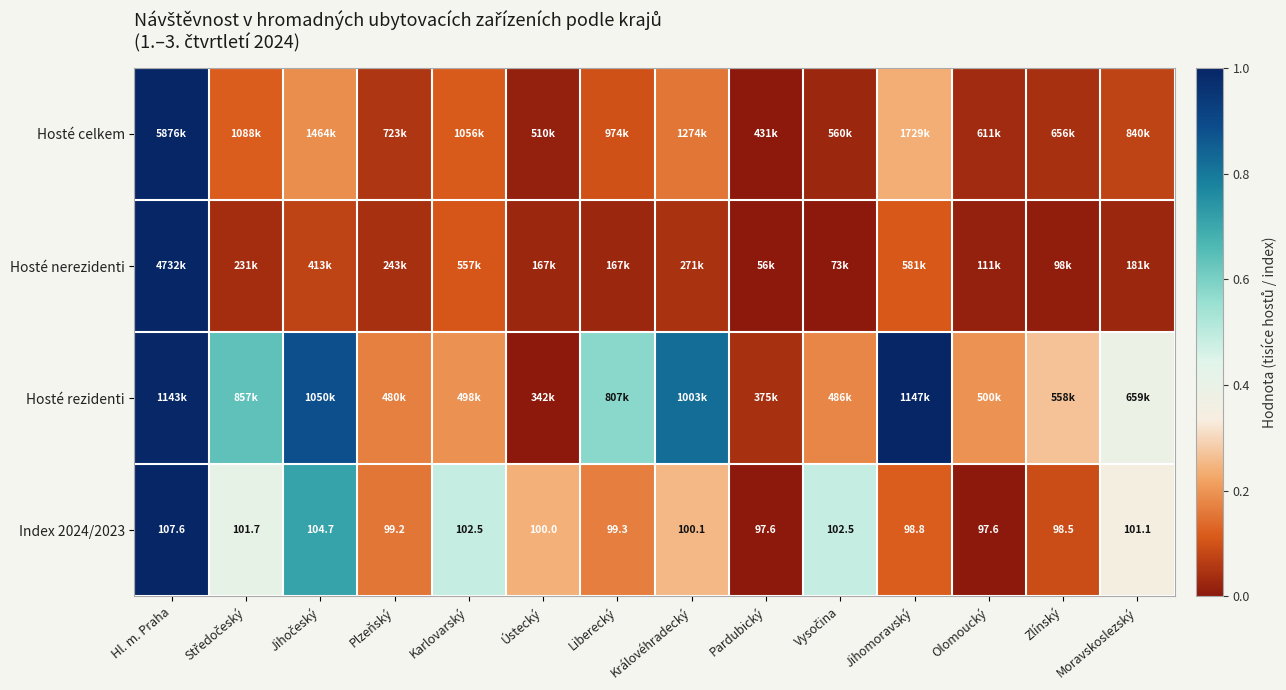

Is it true that Hosté rezidenti equals 0.3 at Zlínský?

True